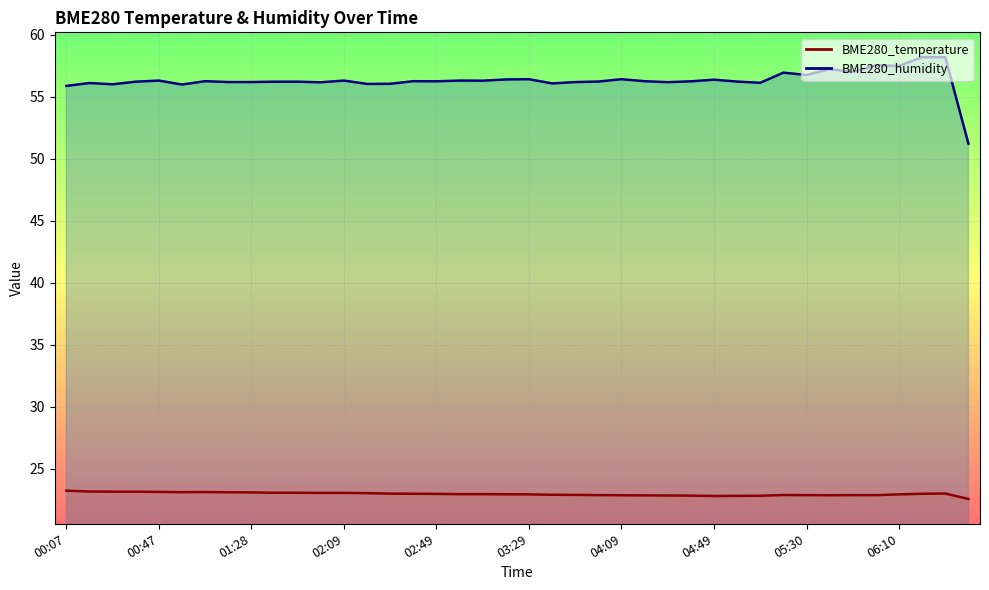

At which category does BME280_humidity reach its first local valley?

00:27